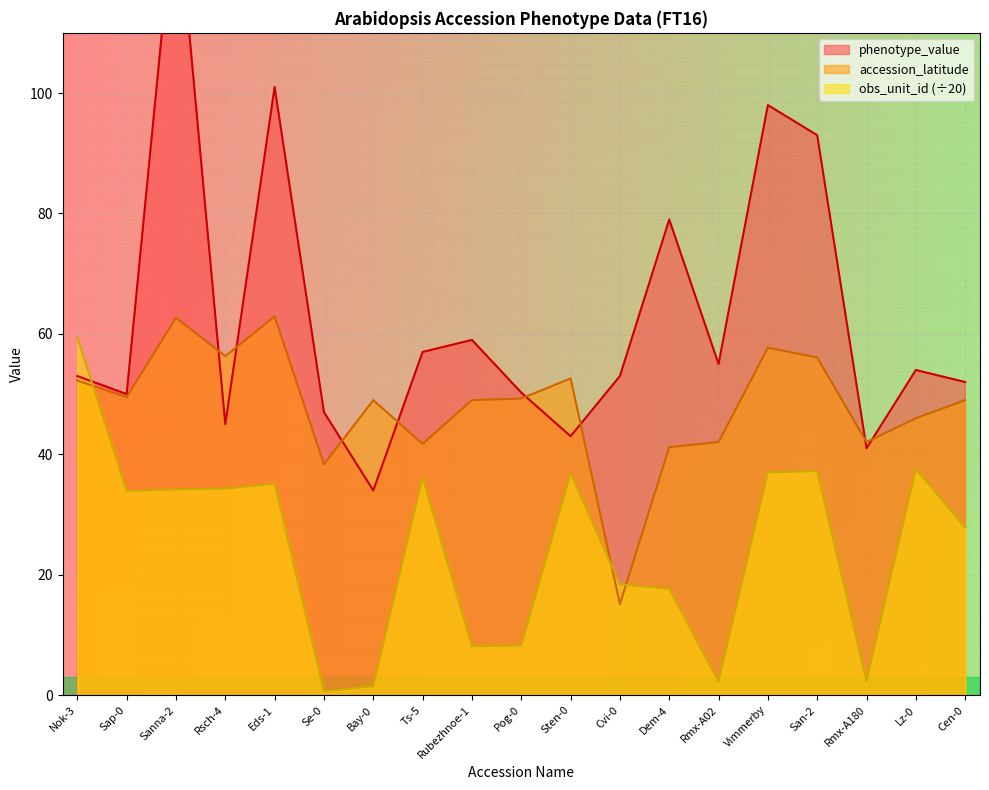

Does the chart display data point markers on the line(s)?

No